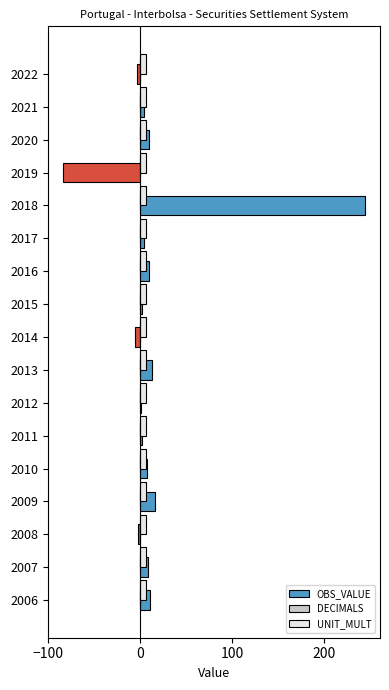

Which label corresponds to the largest value in the chart?

2018